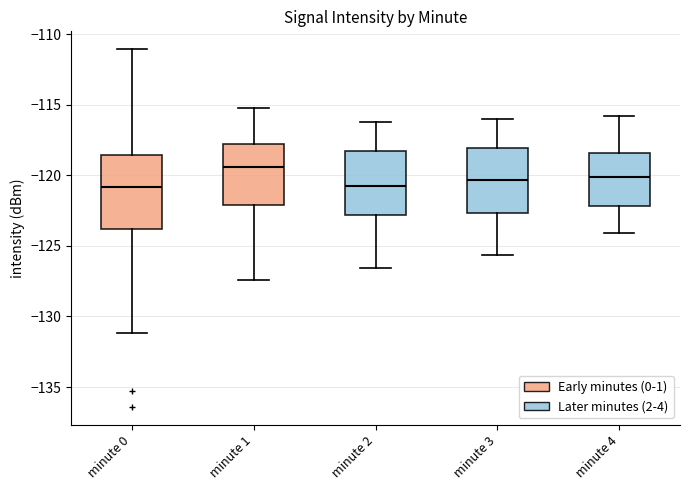

Comparing the boxes themselves (not the whiskers), which one is the tallest?

minute 0